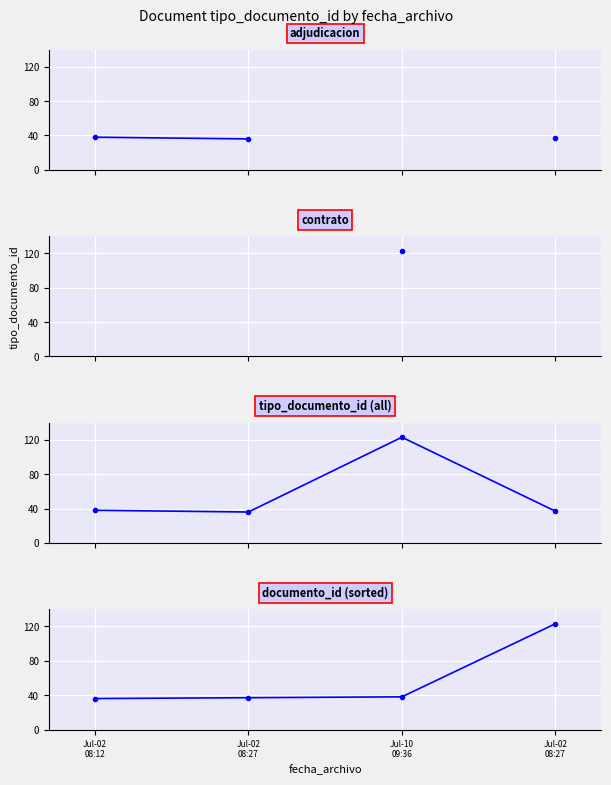

How many data points in tipo_documento_id (all) are less than 38?

2